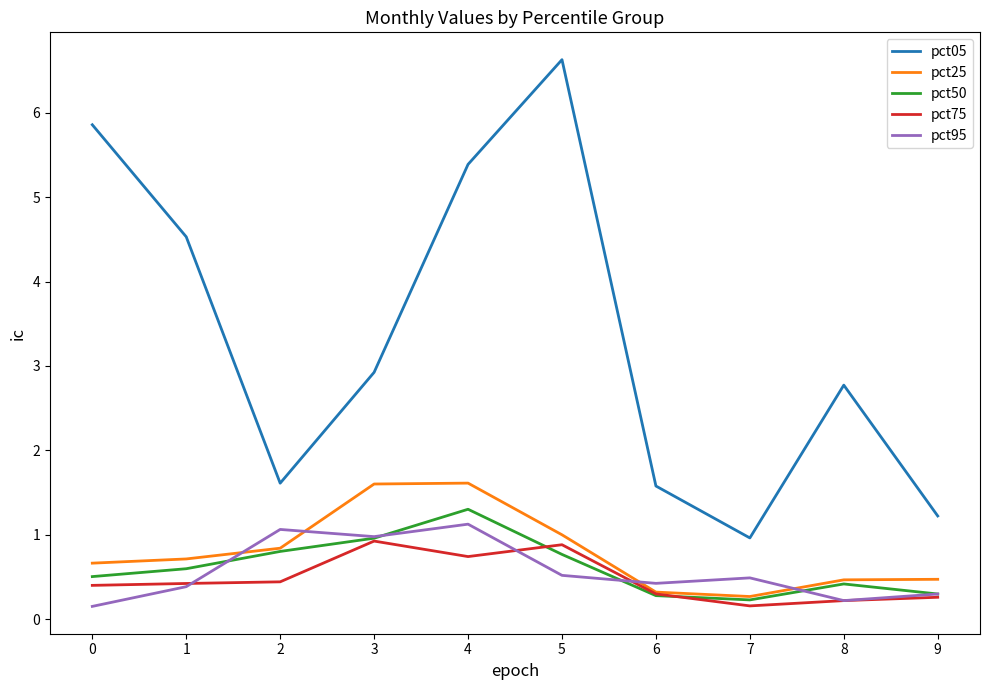

Is it true that pct50 equals 0.4 at 8?

True